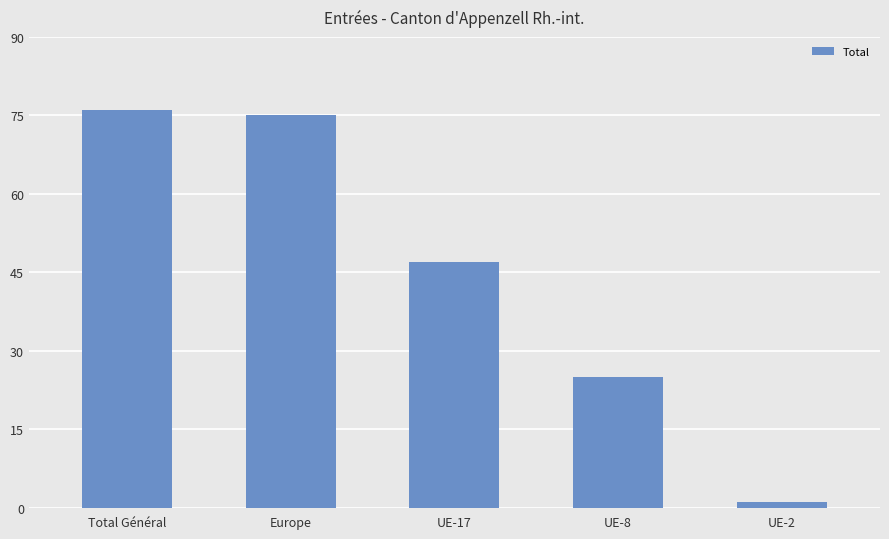

The chart shows a value of 47 at UE-17. True or false?

True